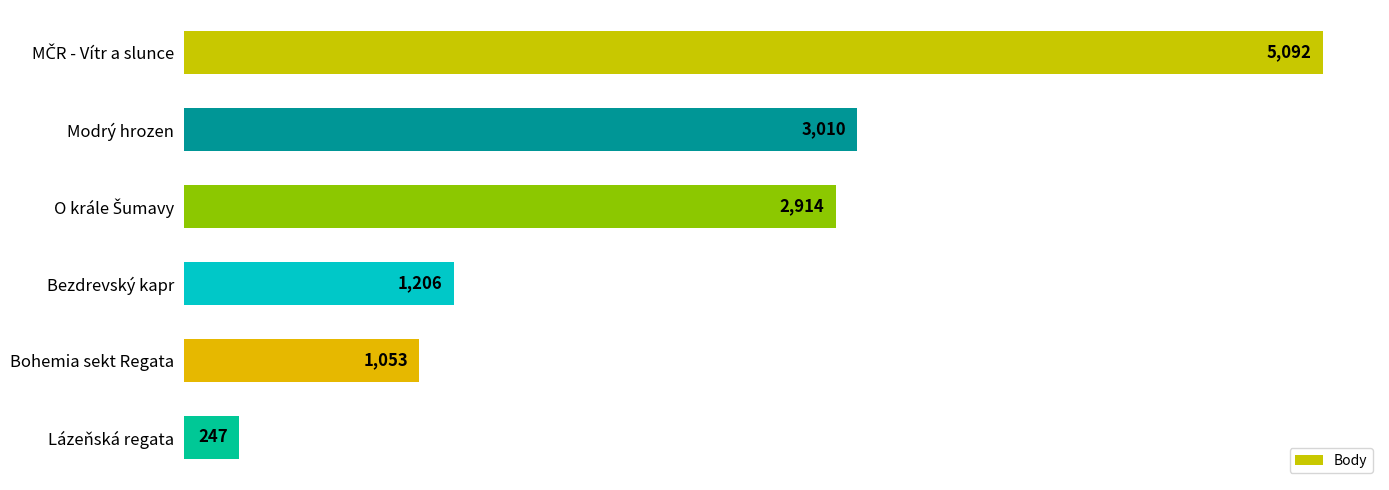

What is the average value?

2254